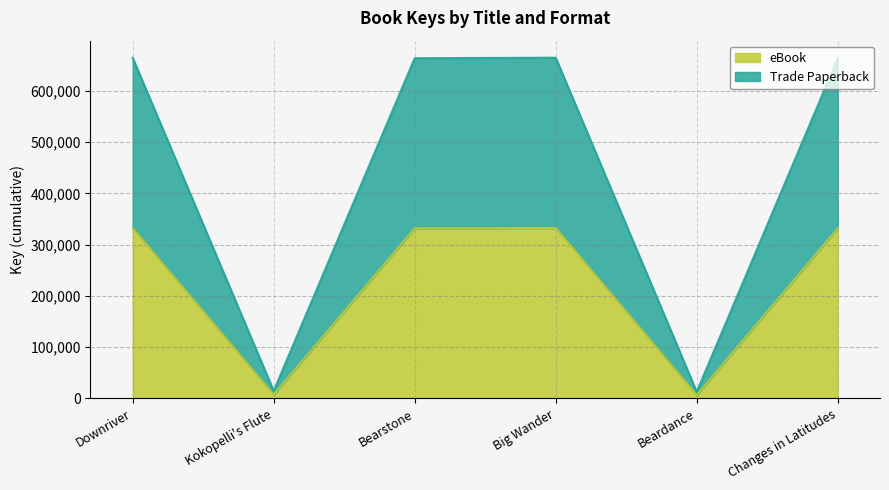

Where does the Trade Paperback series first go above 663914?

Downriver